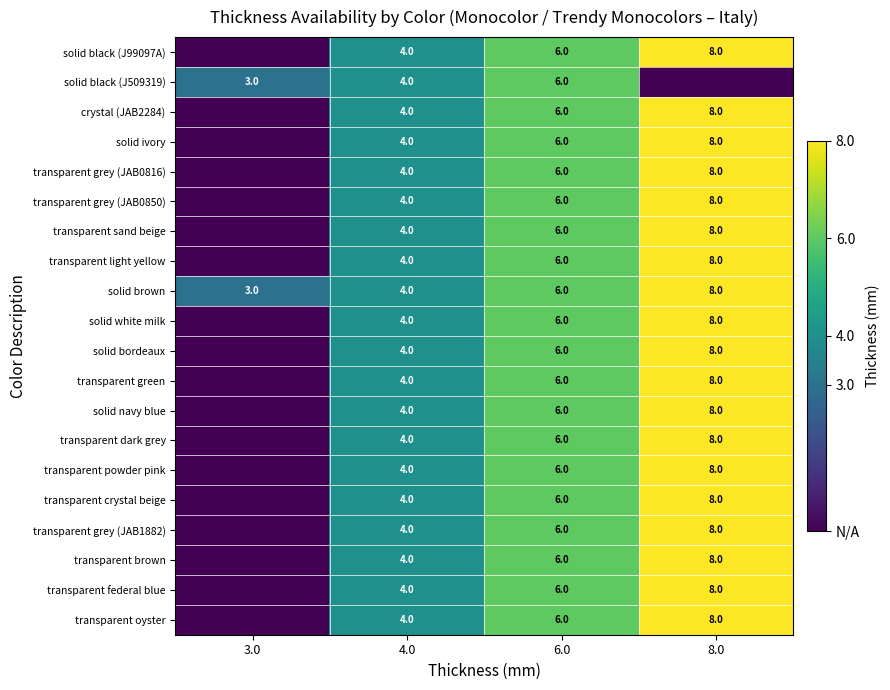

Is the value of crystal (JAB2284) at 6.0 greater than the value of transparent green at 4.0?

Yes